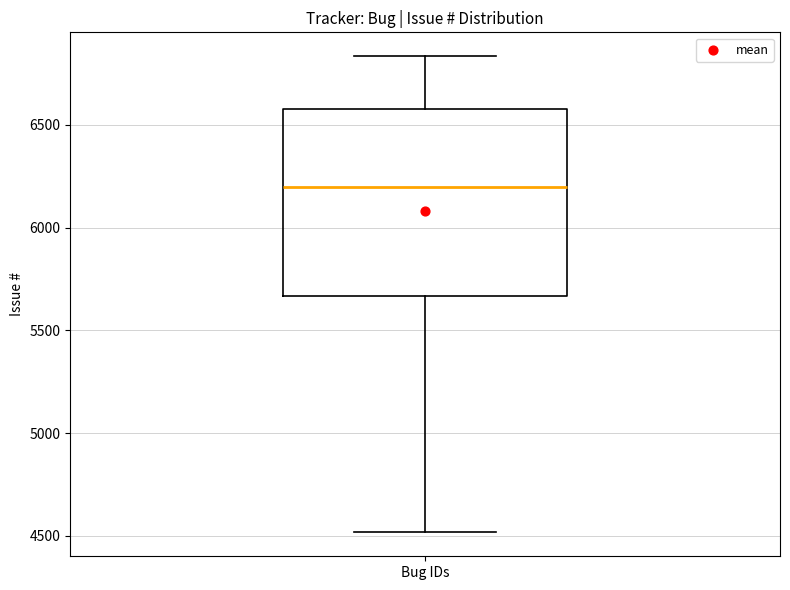

Transcribe this box plot: give where the median line is, the range the box spans, and where the two whiskers end, as read against the y-axis. The values are not printed on the chart, so give them approximately, as read against the axis.

median 6200, box 5650 to 6600, whiskers 4500 to 6850